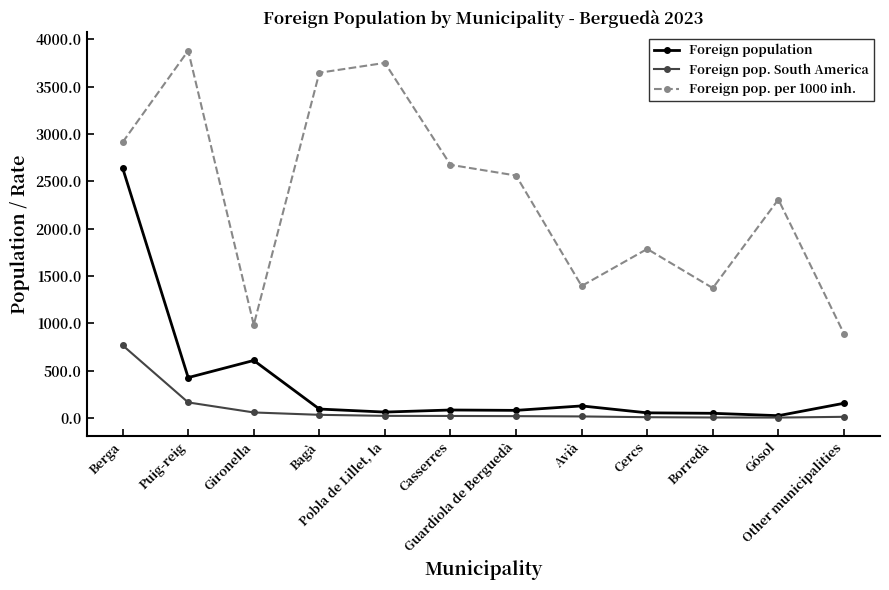

The value of Foreign pop. per 1000 inh. at Avià is 2144. True or false?

False